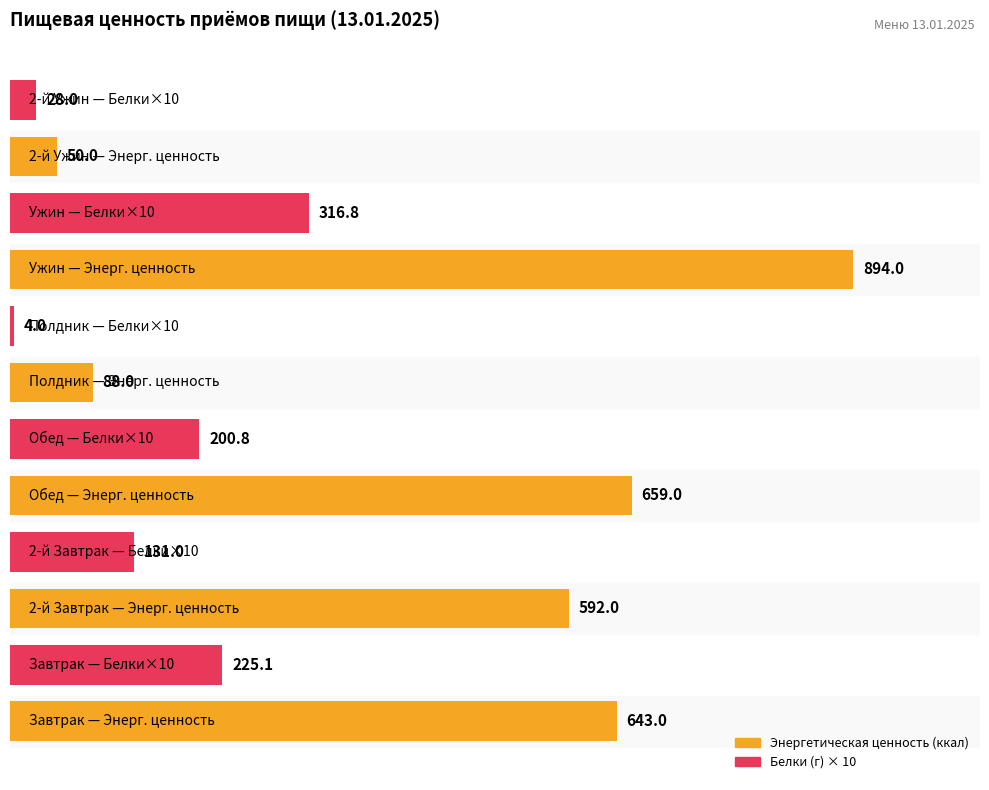

What is the minimum value shown in the chart?

4.0